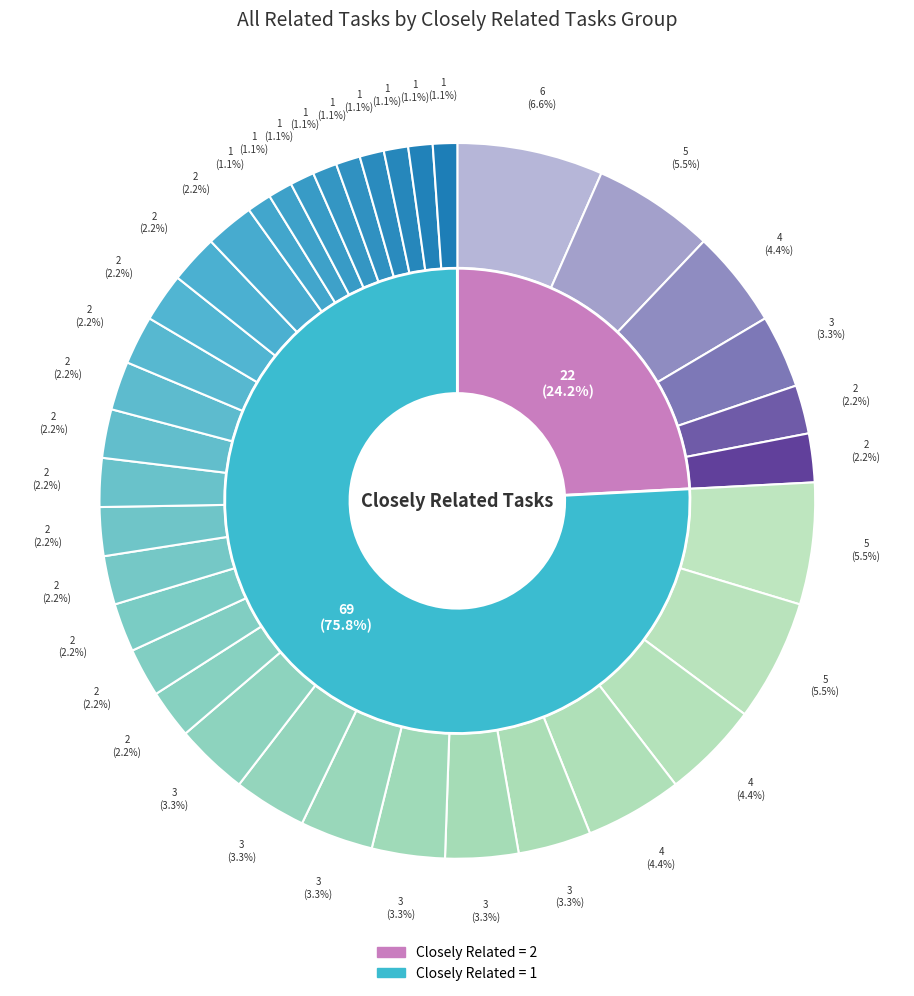

Is it true that 1 Closely Related is 10% of the pie?

False